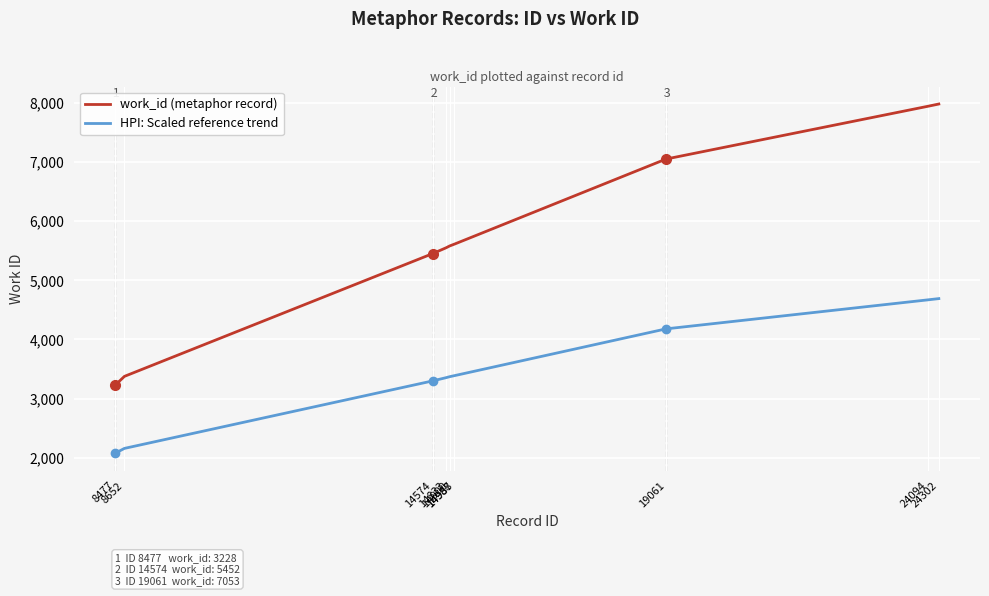

True or false: HPI: Scaled reference trend and work_id (metaphor record) intersect in this chart.

False